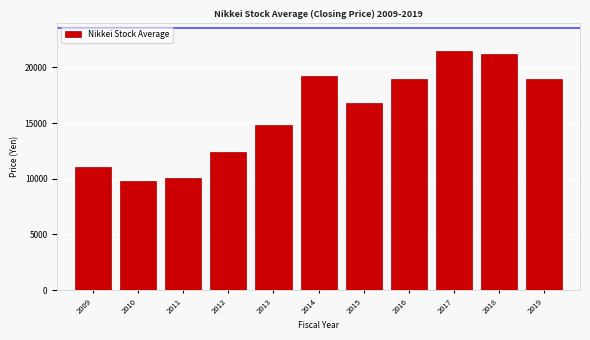

What is the sum of all values?

174606.4